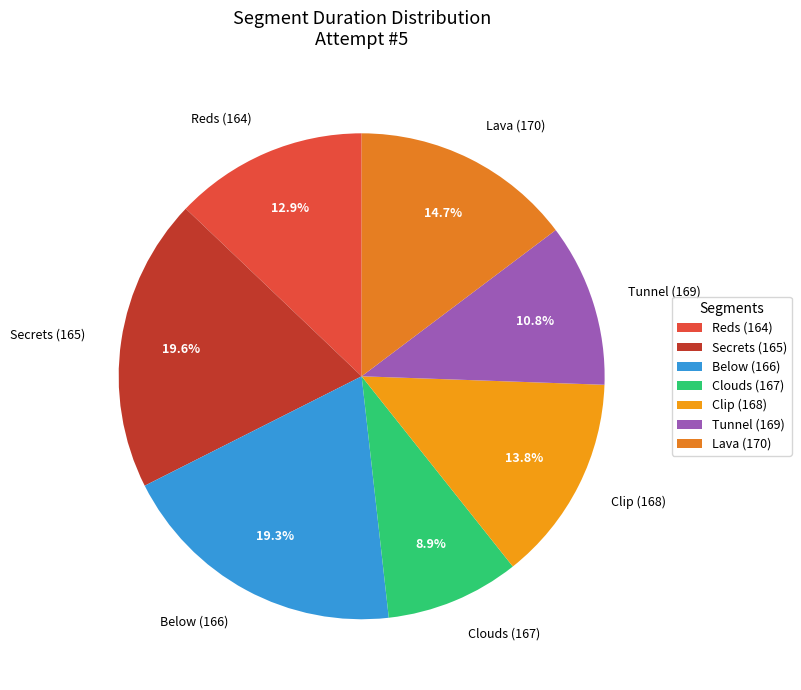

The Tunnel (169) slice represents 11% of the pie. True or false?

True